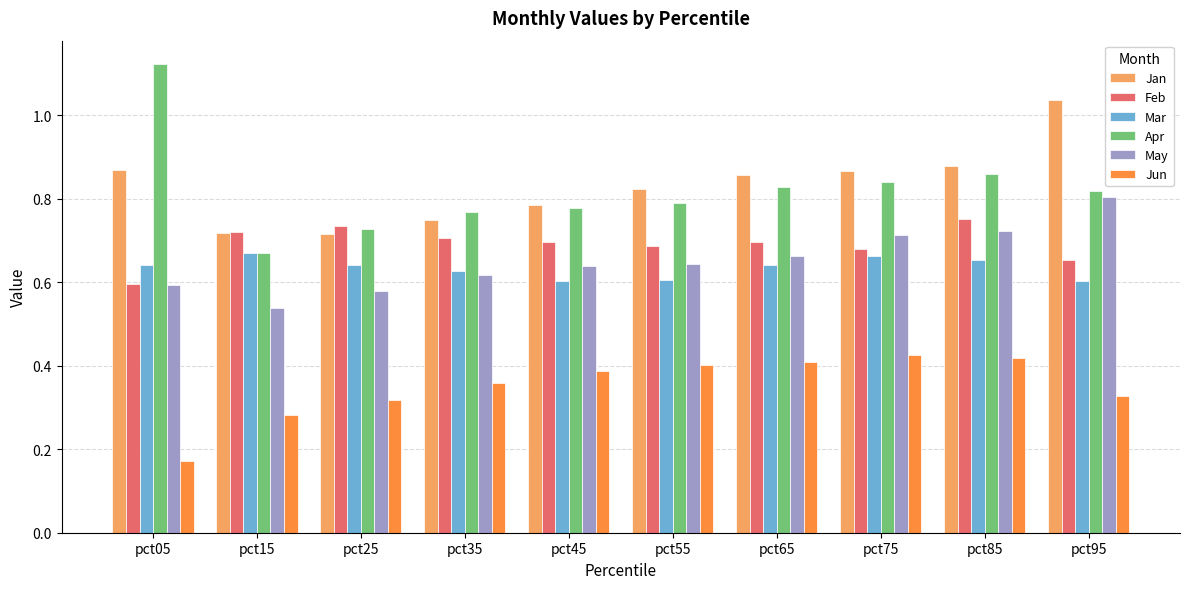

What is the difference between the second highest and second lowest values in the Mar series?

0.1